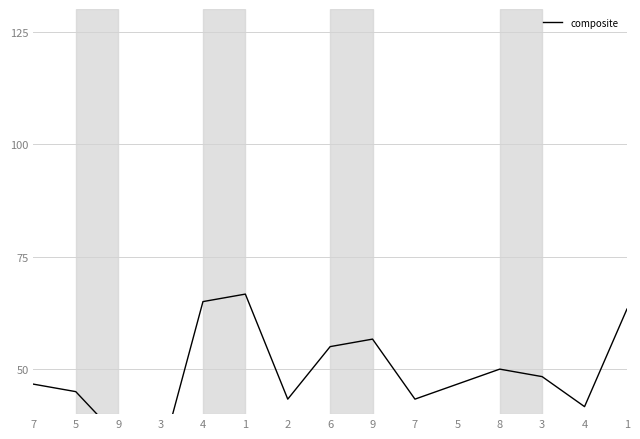

What is the minimum value shown in the chart?

30.0